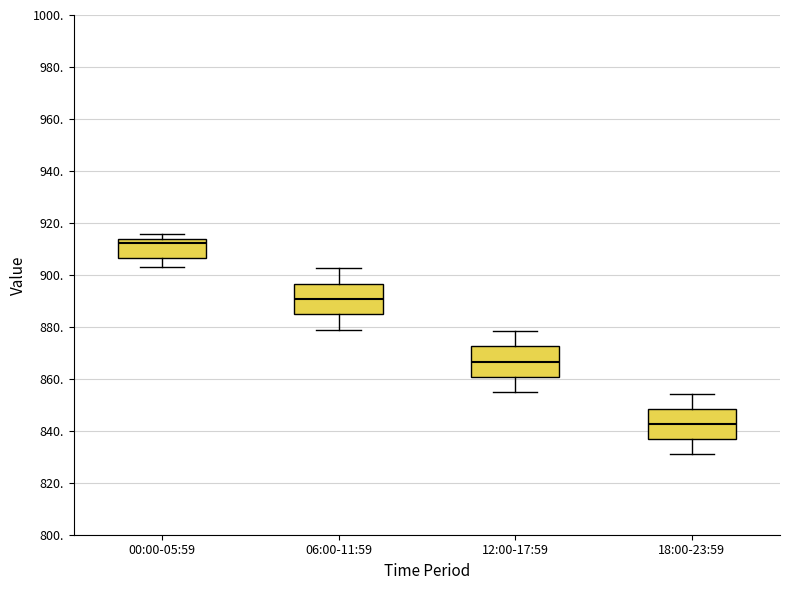

Where is the upper edge of the box for 06:00-11:59 on the y-axis? The values are not printed on the chart, so give them approximately, as read against the axis.

896